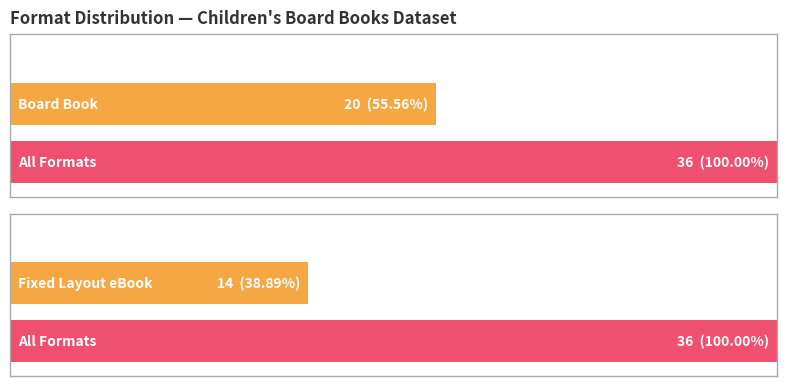

What is the approximate value of Count of titles at Board Book, to the nearest 5?

20